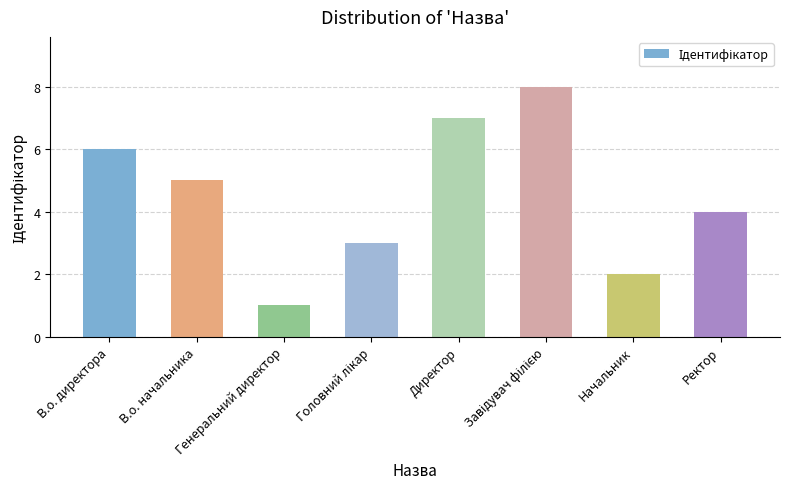

Reading right to left, what are all the values shown in this chart?

4	2	8	7	3	1	5	6